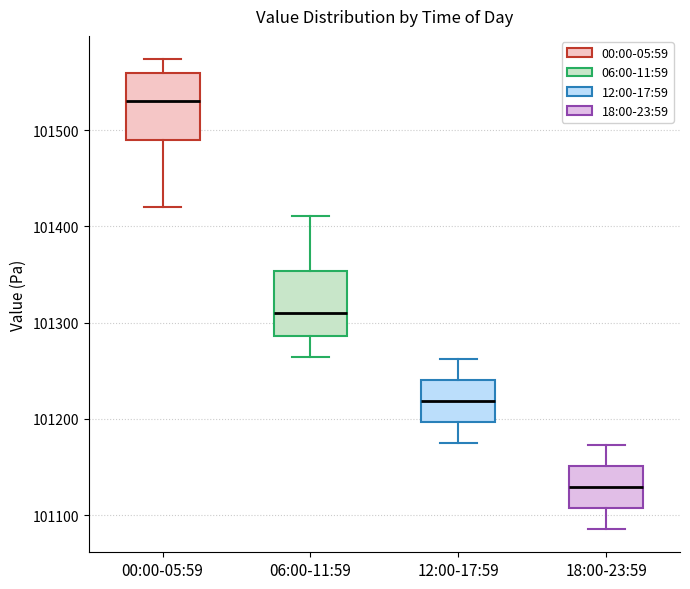

Where does the upper whisker of the box for 00:00-05:59 end on the y-axis? The values are not printed on the chart, so give them approximately, as read against the axis.

101570